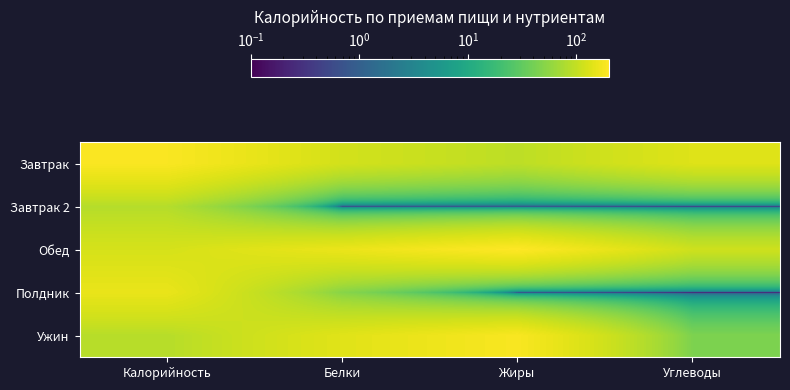

At which category does the chart reach its minimum across all series?

Белки